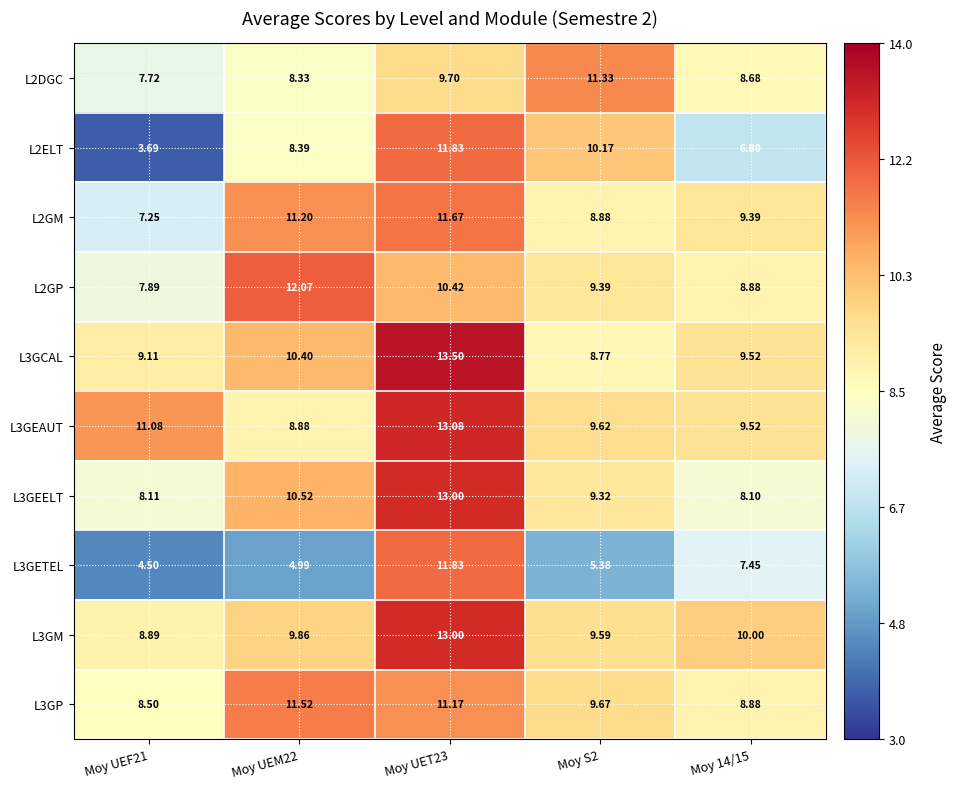

Is the value of L2GM at Moy S2 greater than the value of L3GP at Moy UEF21?

Yes